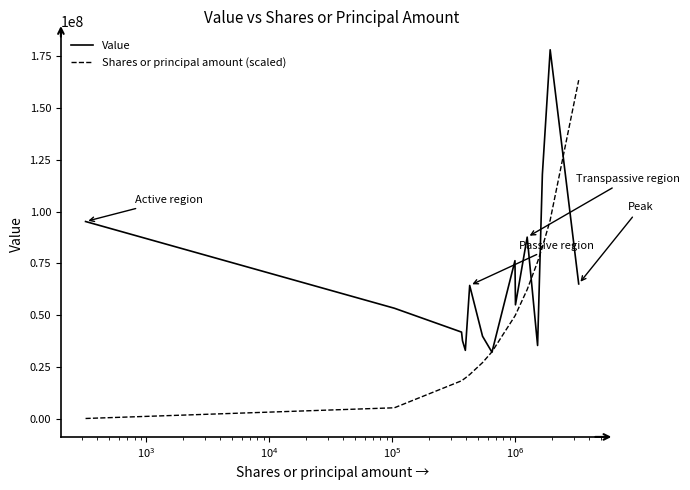

What is the maximum value for Value?

178251000